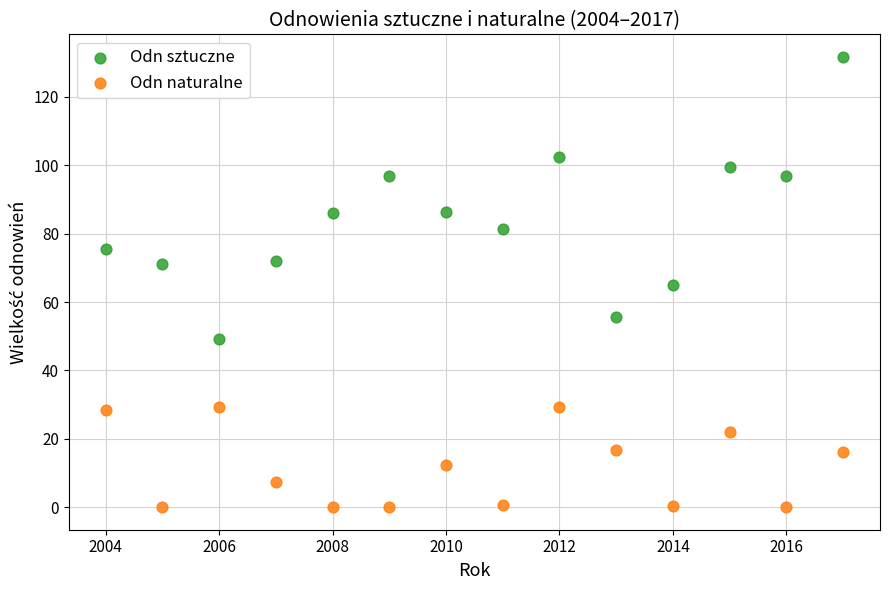

Which series reaches the minimum Y coordinate?

Odn naturalne